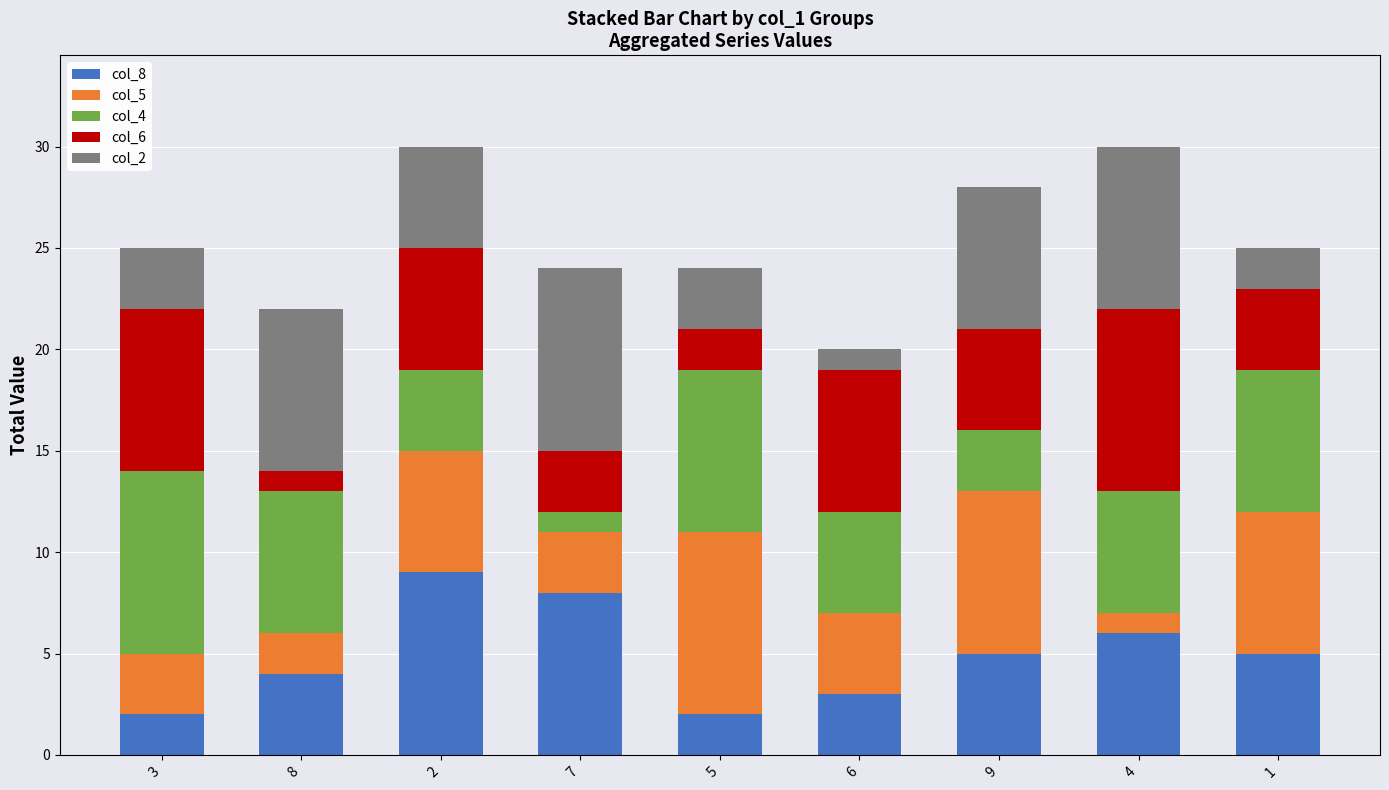

Does the chart contain any negative values?

No